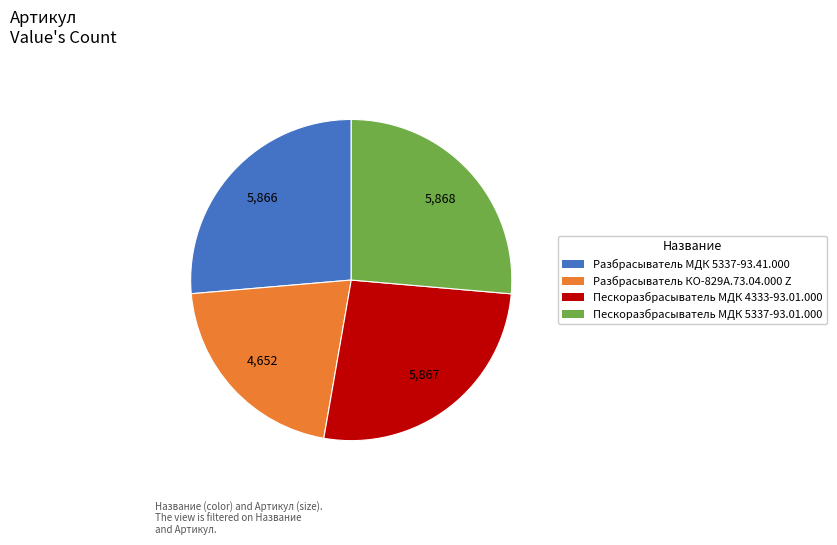

How many slices are in this pie chart?

4